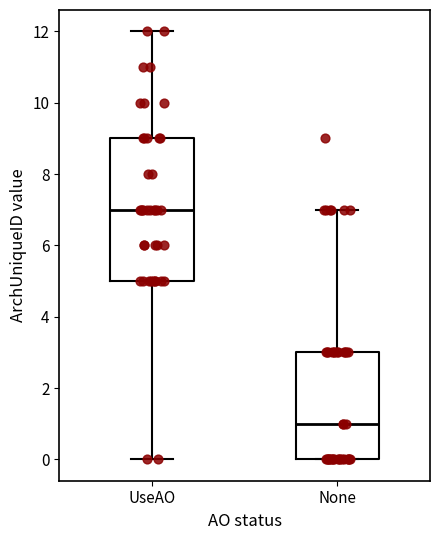

Reading left to right, read every box against the y-axis: the position of its median line, the range the box covers, and the ends of its whiskers. The values are not printed on the chart, so give them approximately, as read against the axis.

UseAO: median 7, box 5 to 9, whiskers 0 to 12
None: median 1, box 0 to 3, whiskers 0 to 7